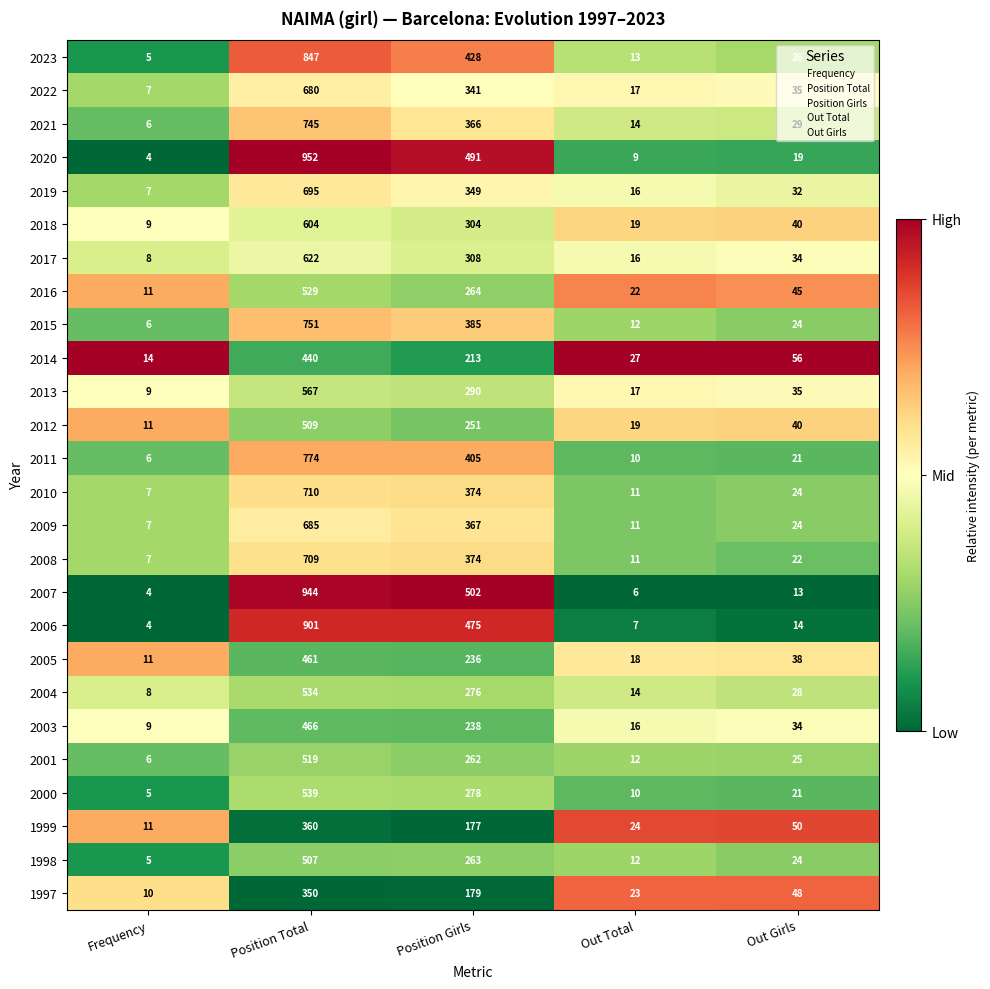

What is the sum of all 2009 values?

1094